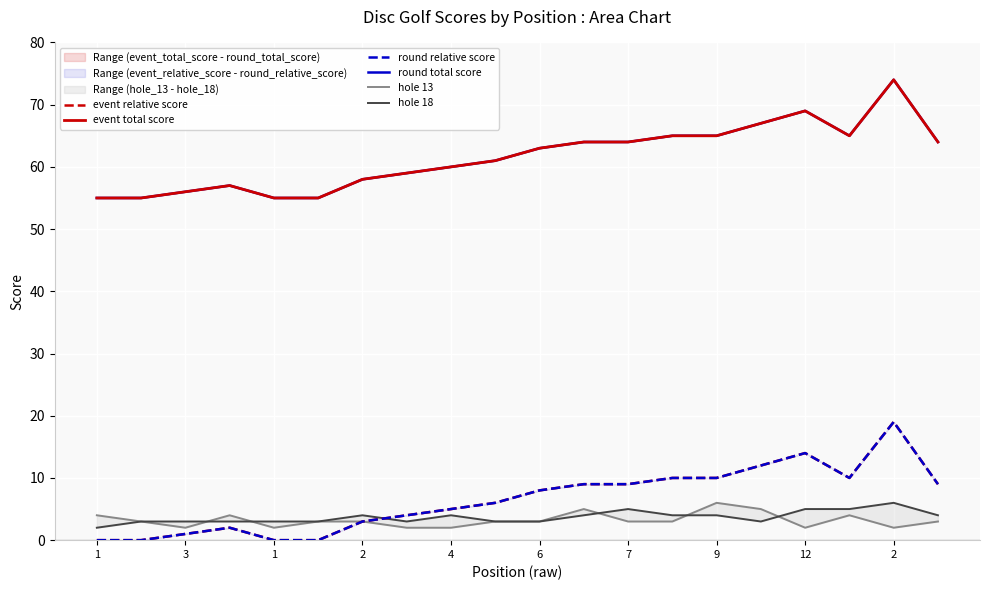

What is the label of the 20th point from the right?

1